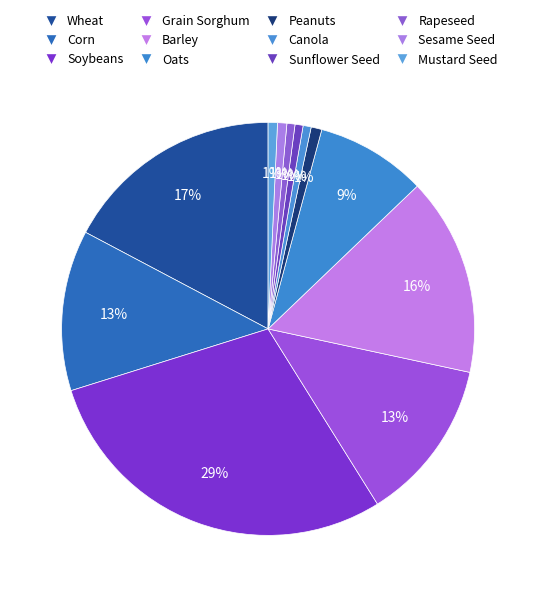

Is Grain Sorghum the majority of the pie?

No